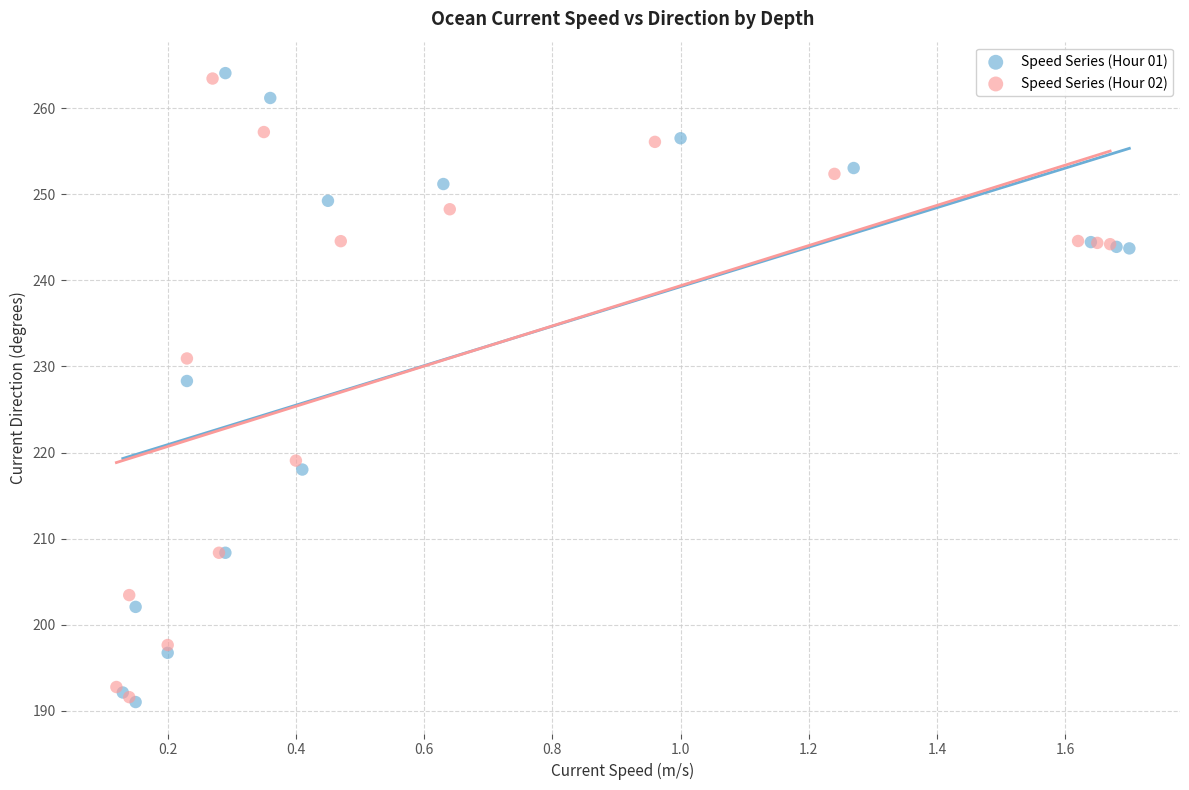

Which series has the largest Y range (max minus min)?

Speed Series (Hour 01)